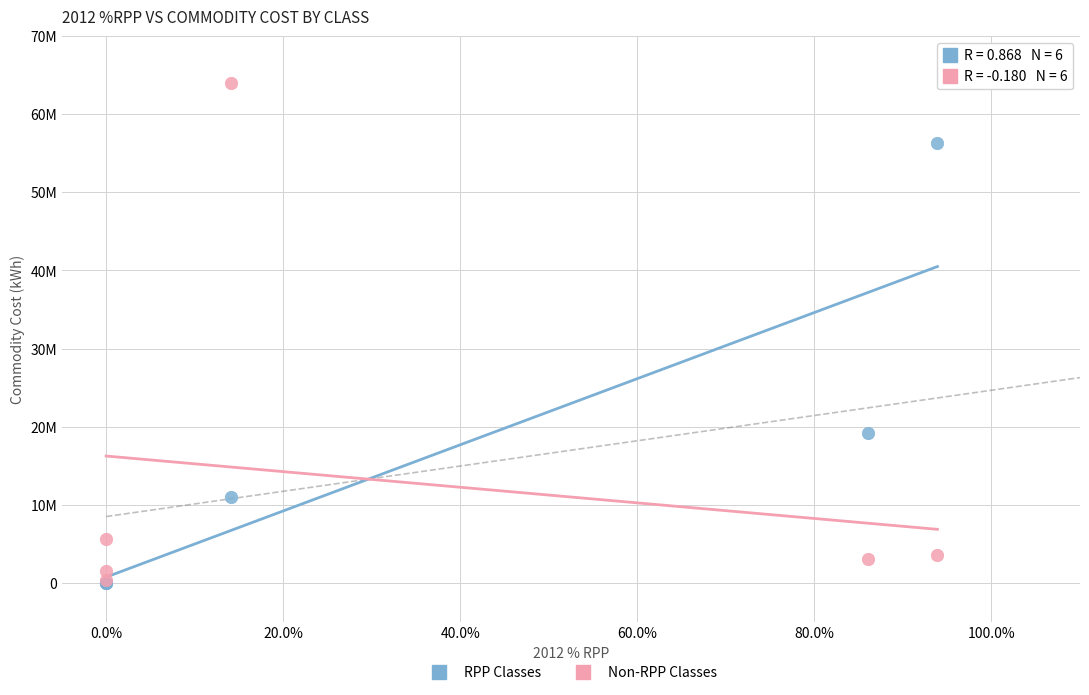

Which series has the largest Y range (max minus min)?

Non-RPP Classes